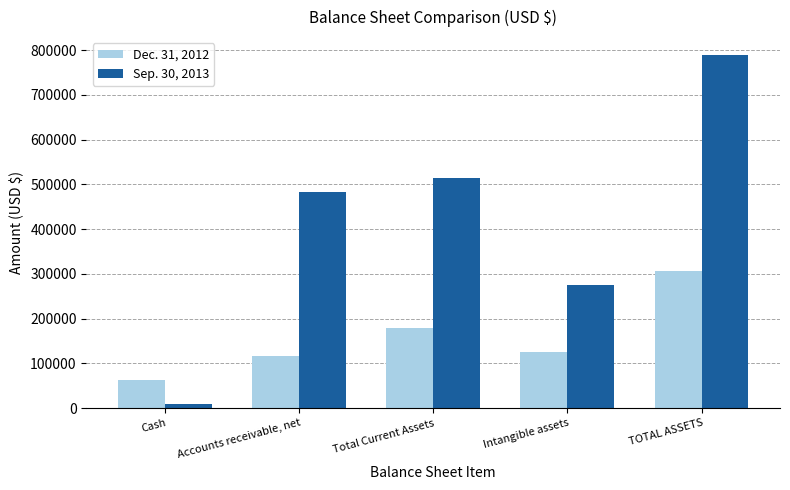

What are all the series names shown in the legend?

Dec. 31, 2012, Sep. 30, 2013